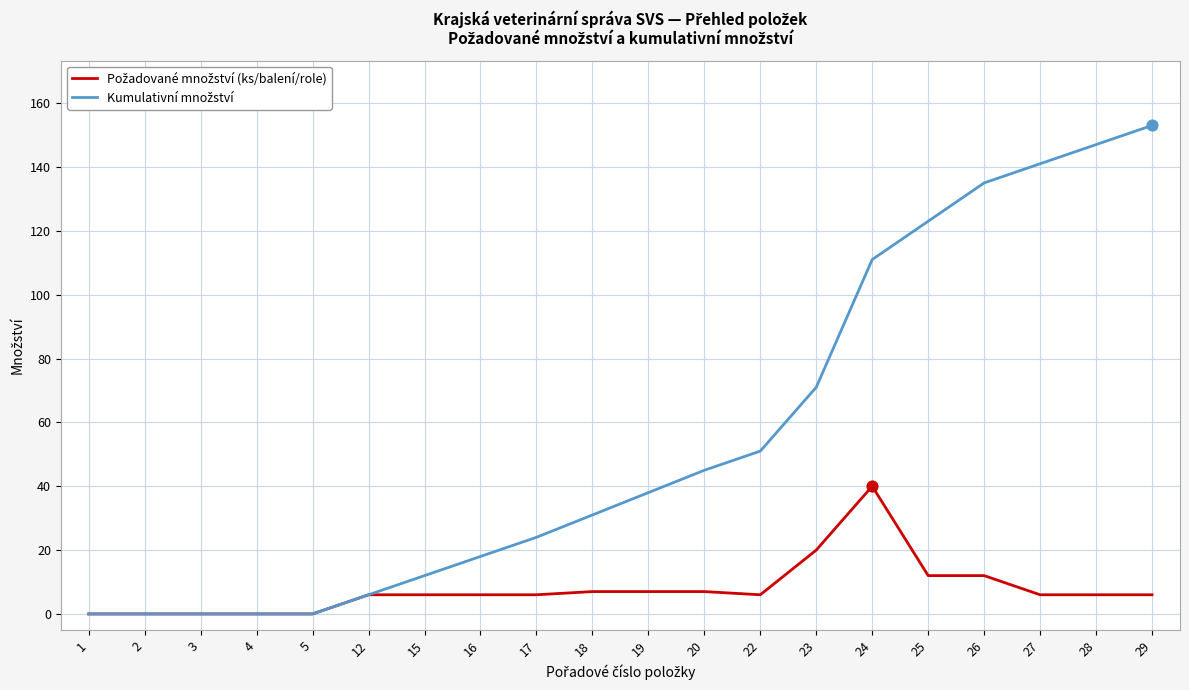

At which category is the sum across all series the highest?

29